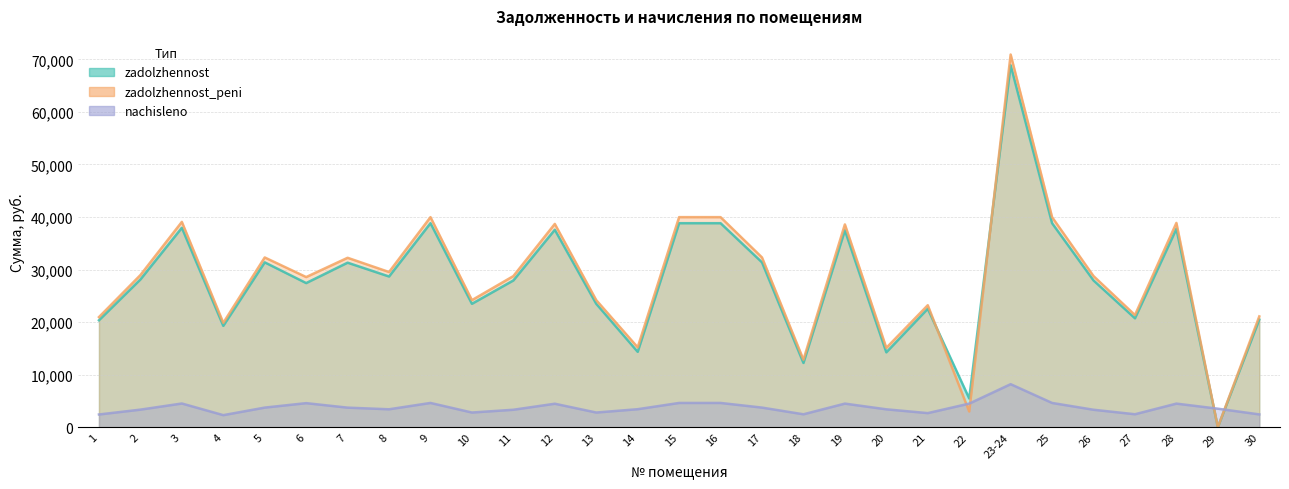

The value of zadolzhennost_peni at 16 is 22684.4. True or false?

False